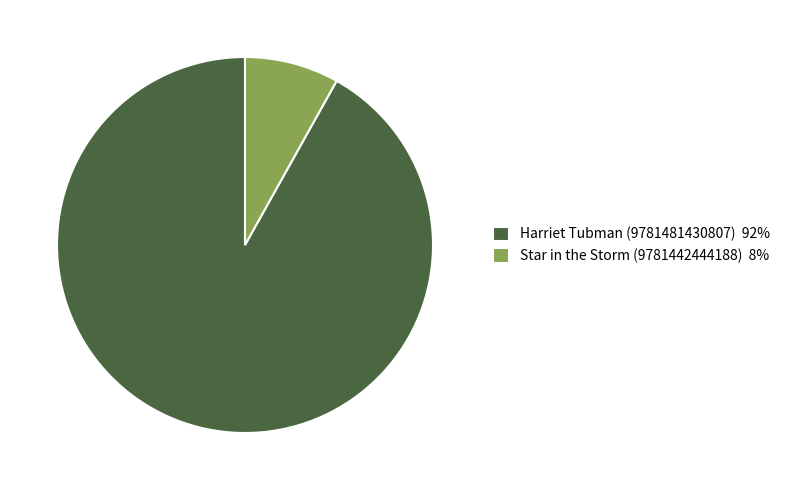

Rank the categories by value from lowest to highest.

Star in the Storm (9781442444188), Harriet Tubman (9781481430807)